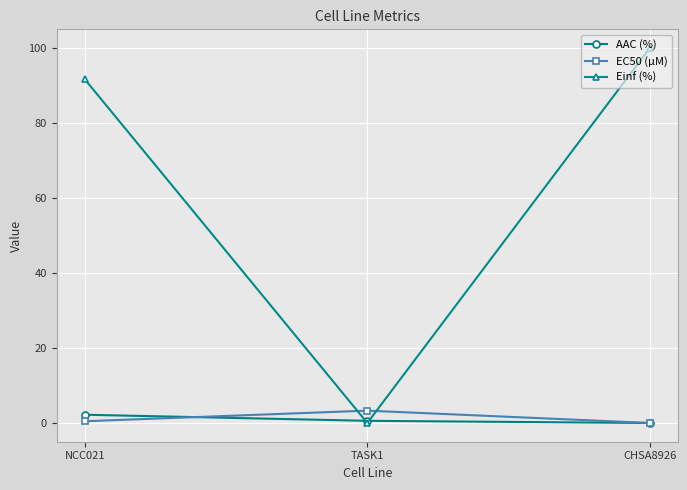

What are all the series names shown in the legend?

AAC (%), EC50 (µM), Einf (%)